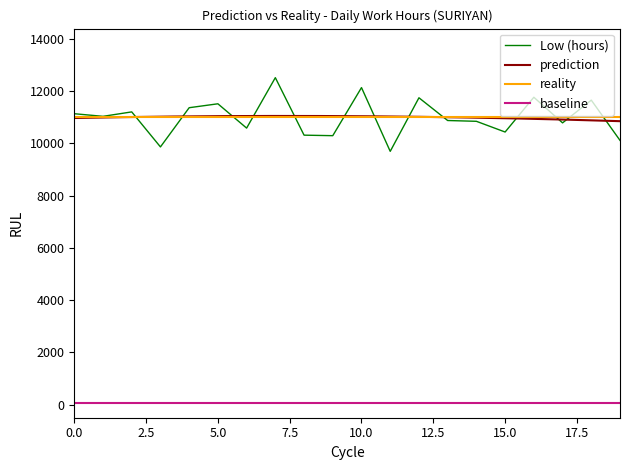

What is the sum of all values?

219780